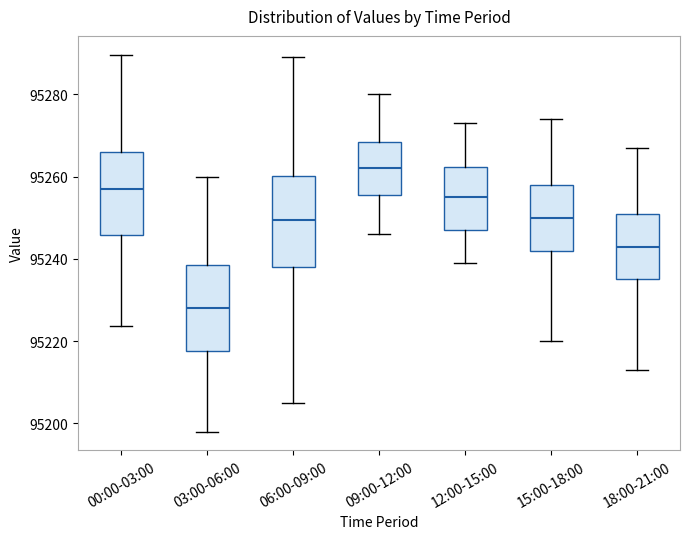

Where does the lower whisker of the box for 09:00-12:00 end on the y-axis? The values are not printed on the chart, so give them approximately, as read against the axis.

95246